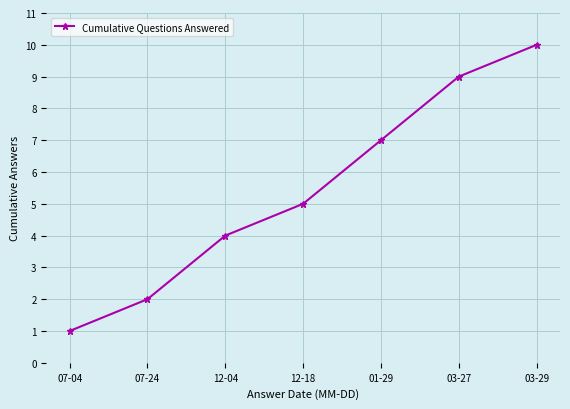

Reading left to right, what are all the values shown in this chart?

07-04=1	07-24=2	12-04=4	12-18=5	01-29=7	03-27=9	03-29=10